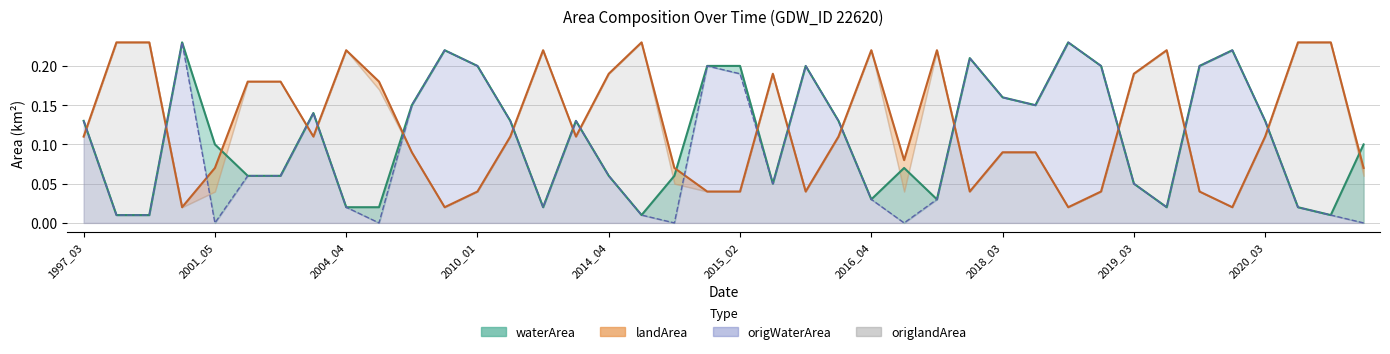

What is the value of the landArea point at the 16th from the left?

0.1